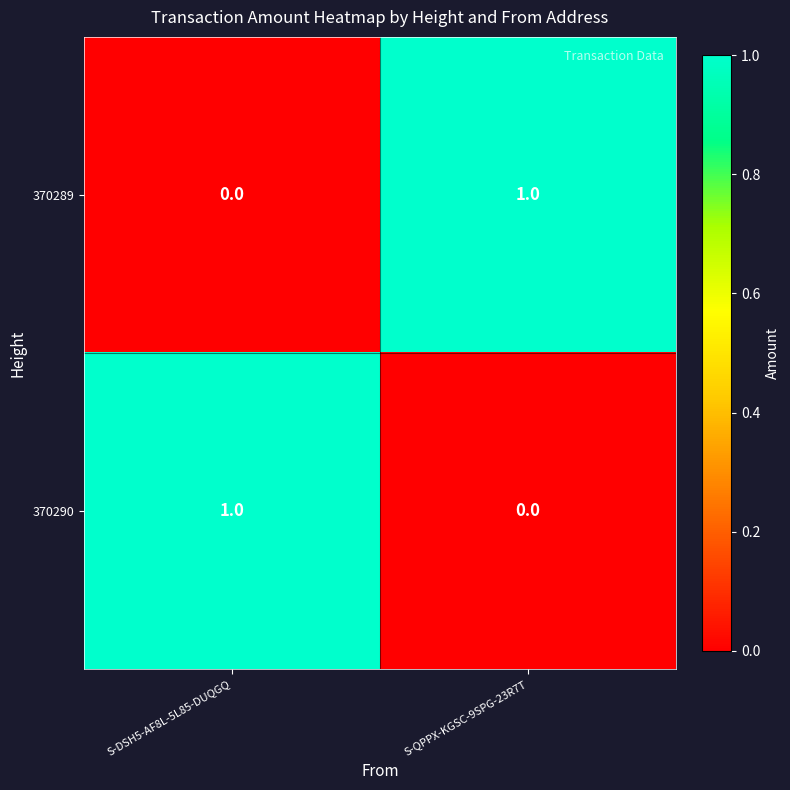

Is it true that 370290 equals 1 at S-QPPX-KGSC-9SPG-23R7T?

False